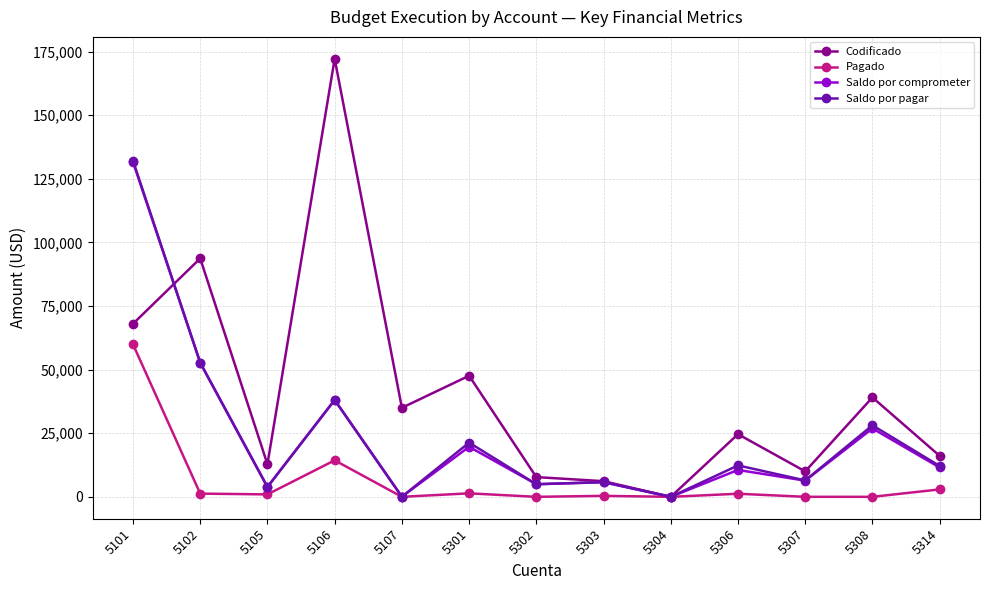

Which label corresponds to the largest value in the chart?

5106